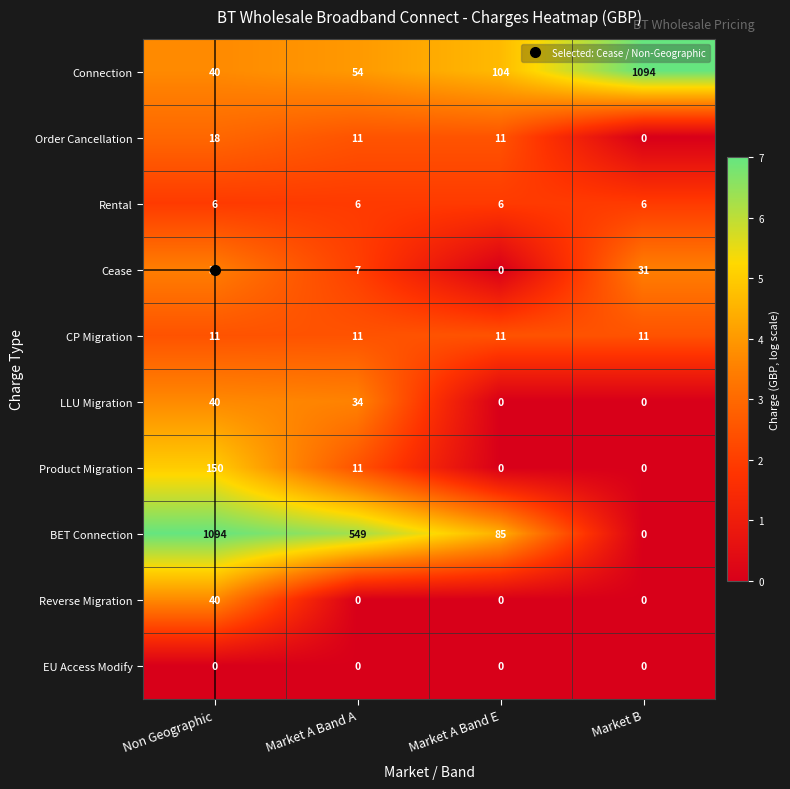

Is it true that Connection equals 64 at Non Geographic?

False